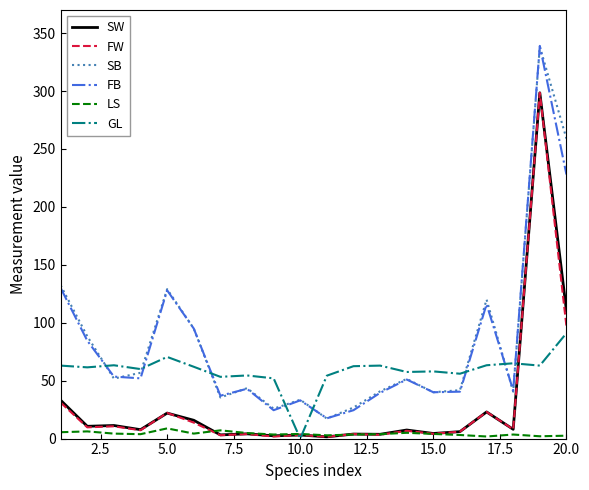

What is the minimum value for SB?

17.3